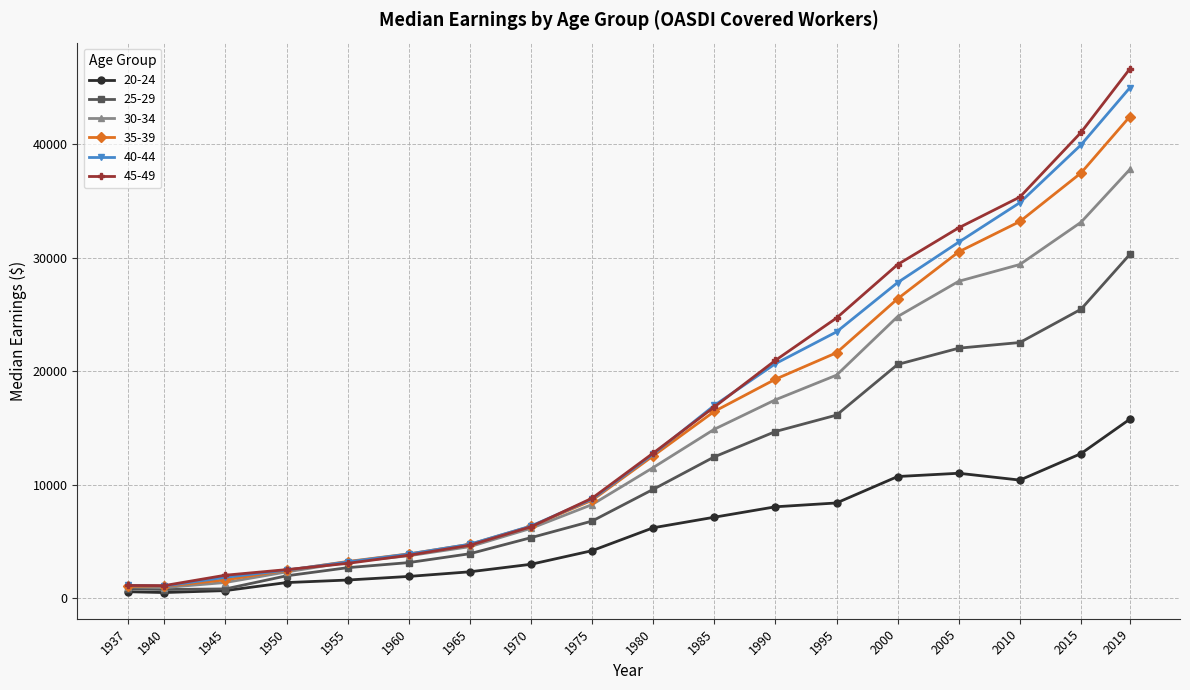

How many lines are shown in the chart?

6